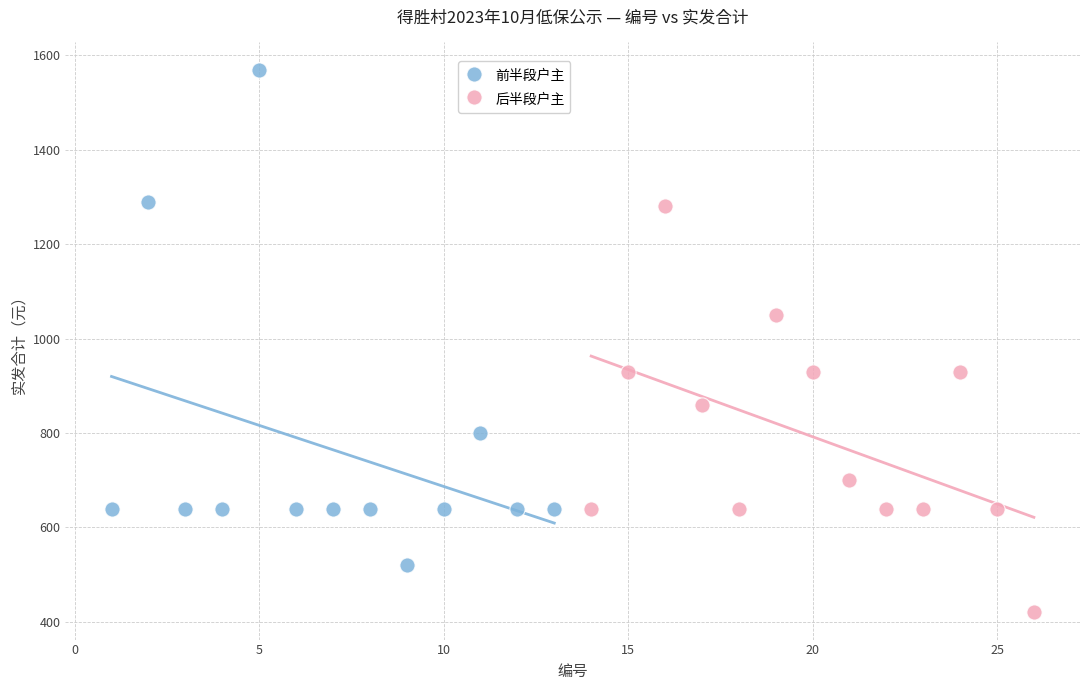

Which series contains the lowest Y value?

后半段户主